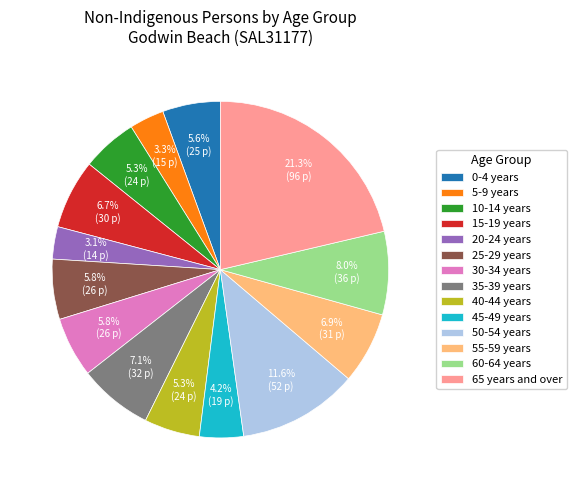

Between 25-29 years and 35-39 years, which is larger?

35-39 years